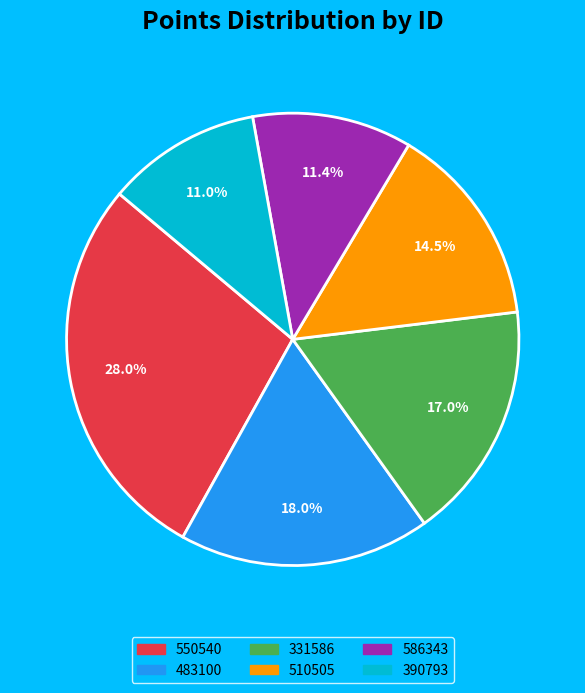

Which slice is the largest?

550540